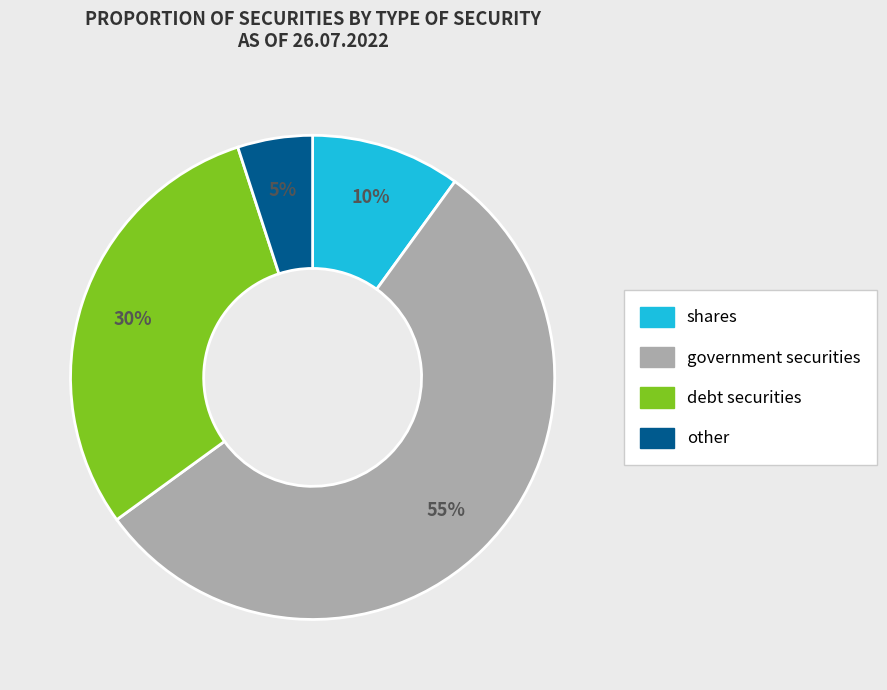

Between debt securities and government securities, which is larger?

government securities